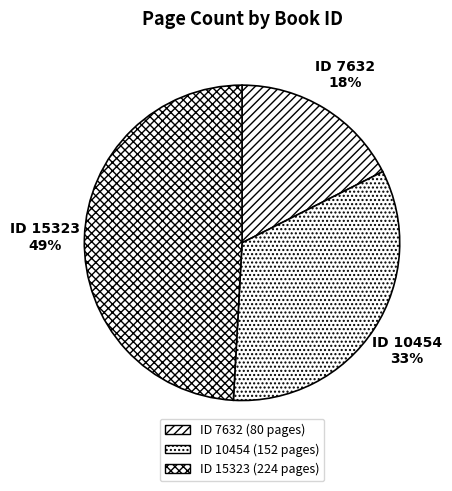

Which slice is the smallest?

7632